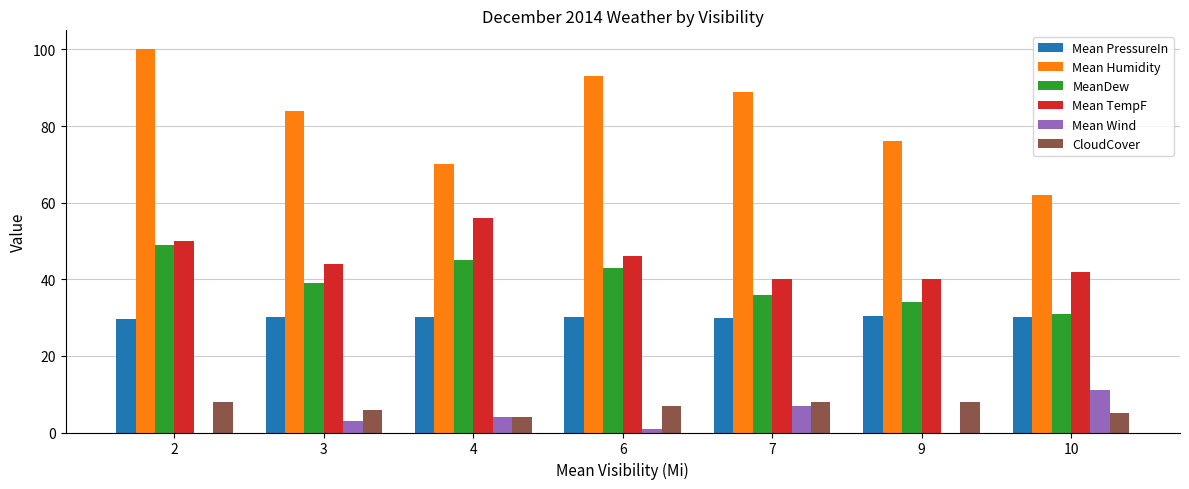

Which series changed the most between 3 and 10?

Mean Humidity